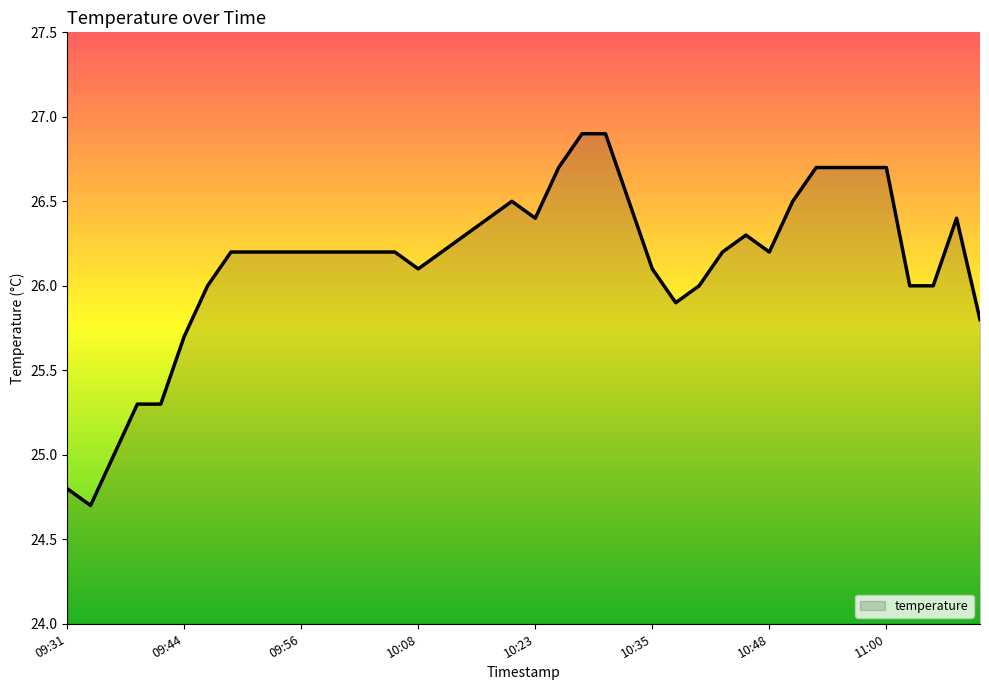

Reading left to right, transcribe all the data shown in this chart.

24.8	24.7	25.0	25.3	25.3	25.7	26.0	26.2	26.2	26.2	26.2	26.2	26.2	26.2	26.2	26.1	26.2	26.3	26.4	26.5	26.4	26.7	26.9	26.9	26.5	26.1	25.9	26.0	26.2	26.3	26.2	26.5	26.7	26.7	26.7	26.7	26.0	26.0	26.4	25.8